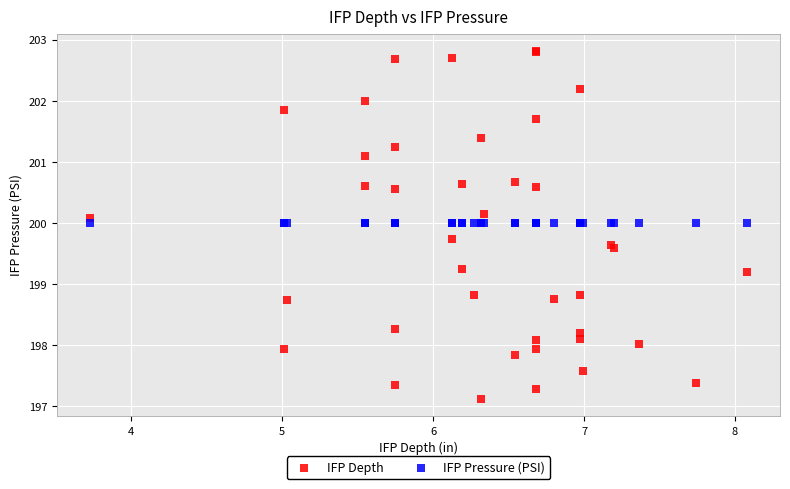

Which series contains the lowest Y value?

IFP Depth